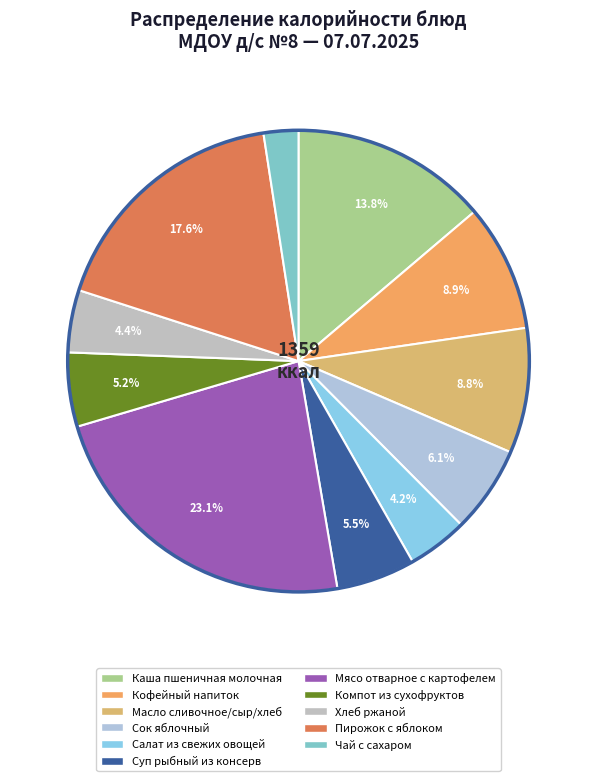

Count the number of slices in the pie.

11